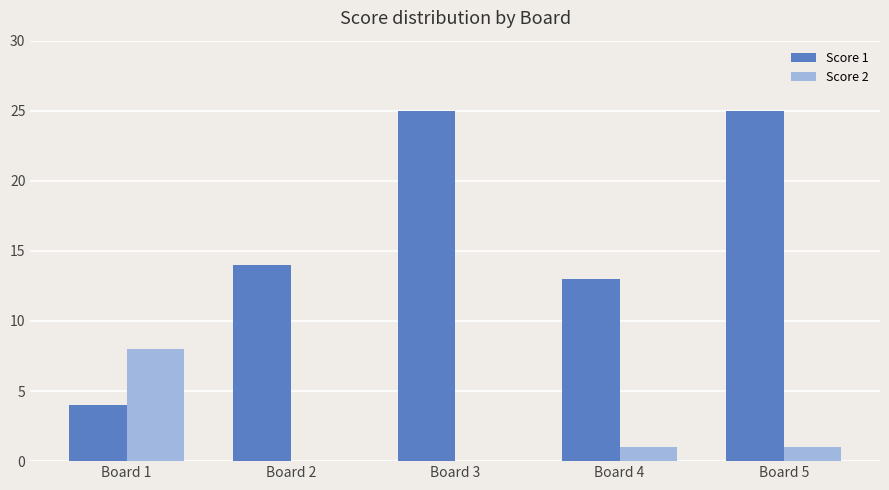

At which category is the sum across all series the highest?

Board 5